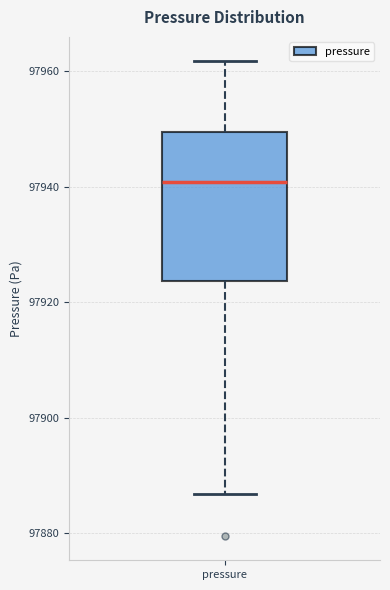

Read this box plot against the y-axis: the position of the median line, the range covered by the box, and the ends of both whiskers. The values are not printed on the chart, so give them approximately, as read against the axis.

median 97940, box 97924 to 97950, whiskers 97886 to 97962